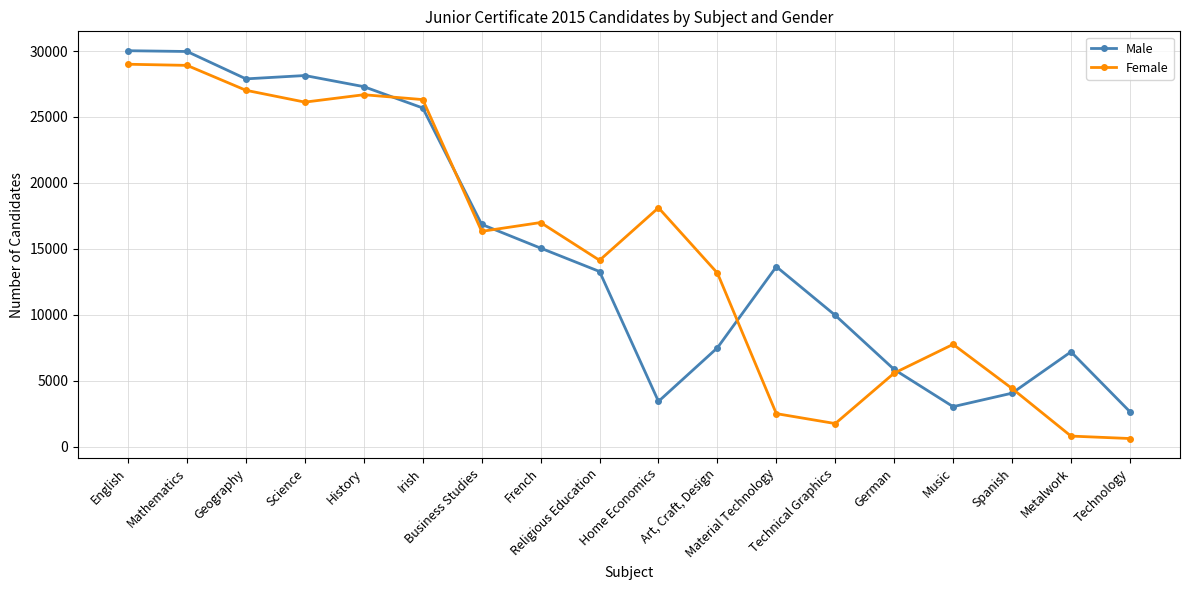

What is the difference between the maximum and minimum values in the Female series?

28385